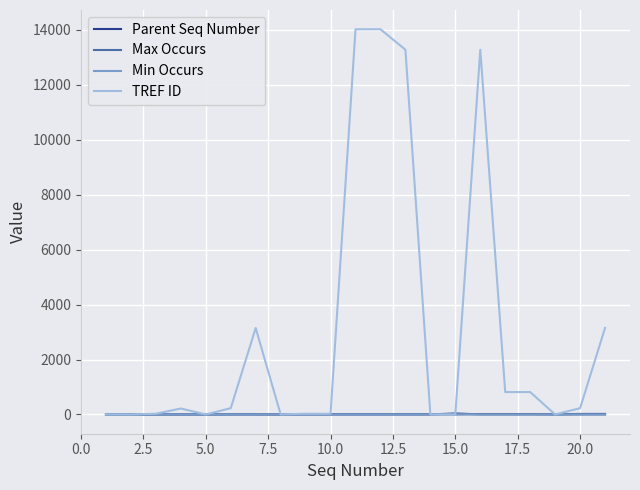

Which series has the largest total across all categories?

TREF ID